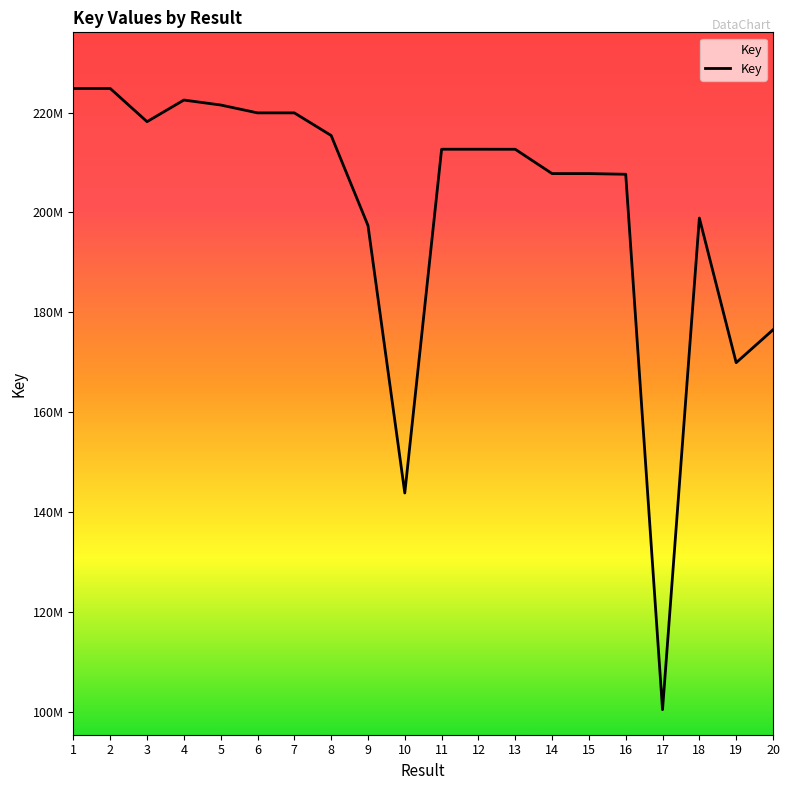

Rank the categories by value from highest to lowest.

1, 2, 4, 5, 7, 6, 3, 8, 12, 11, 13, 14, 15, 16, 18, 9, 20, 19, 10, 17